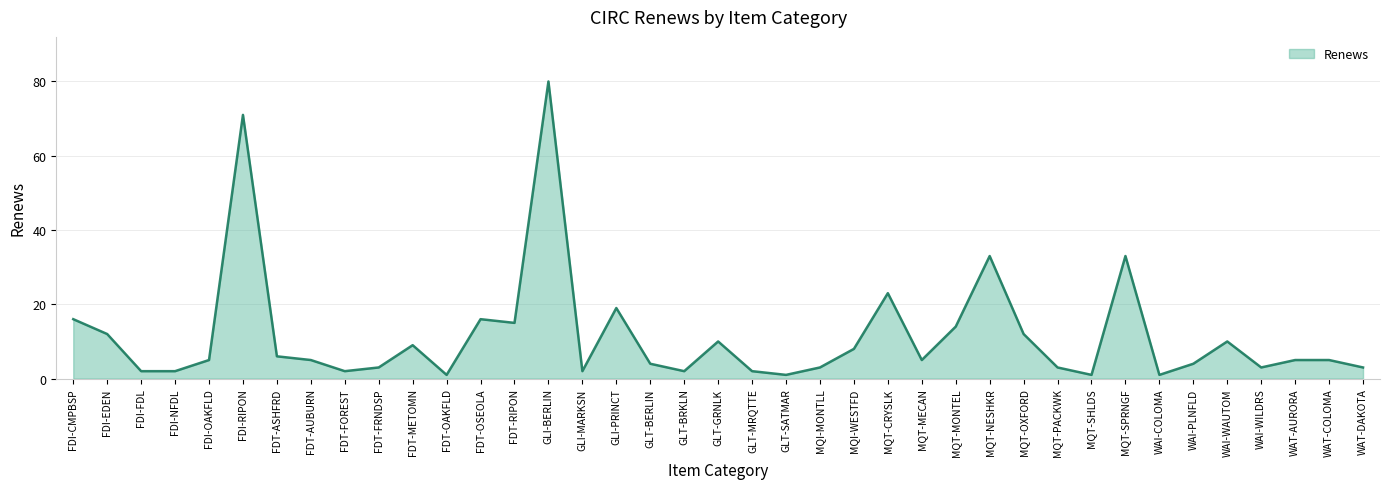

True or false: the data shows 3 at WAT-DAKOTA.

True